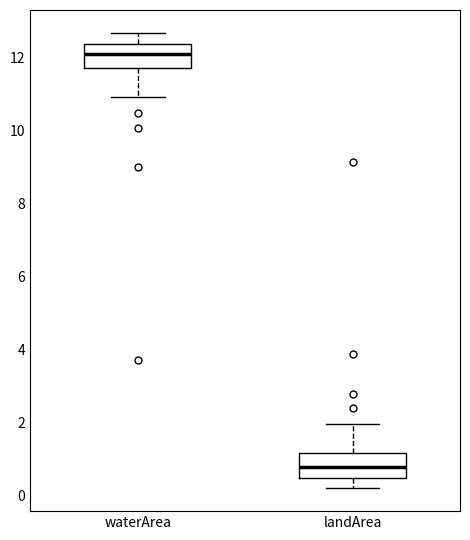

Reading left to right, read every box against the y-axis: the position of its median line, the range the box covers, and the ends of its whiskers. The values are not printed on the chart, so give them approximately, as read against the axis.

waterArea: median 12.2, box 11.8 to 12.4, whiskers 11.0 to 12.6
landArea: median 0.8, box 0.4 to 1.2, whiskers 0.2 to 2.0